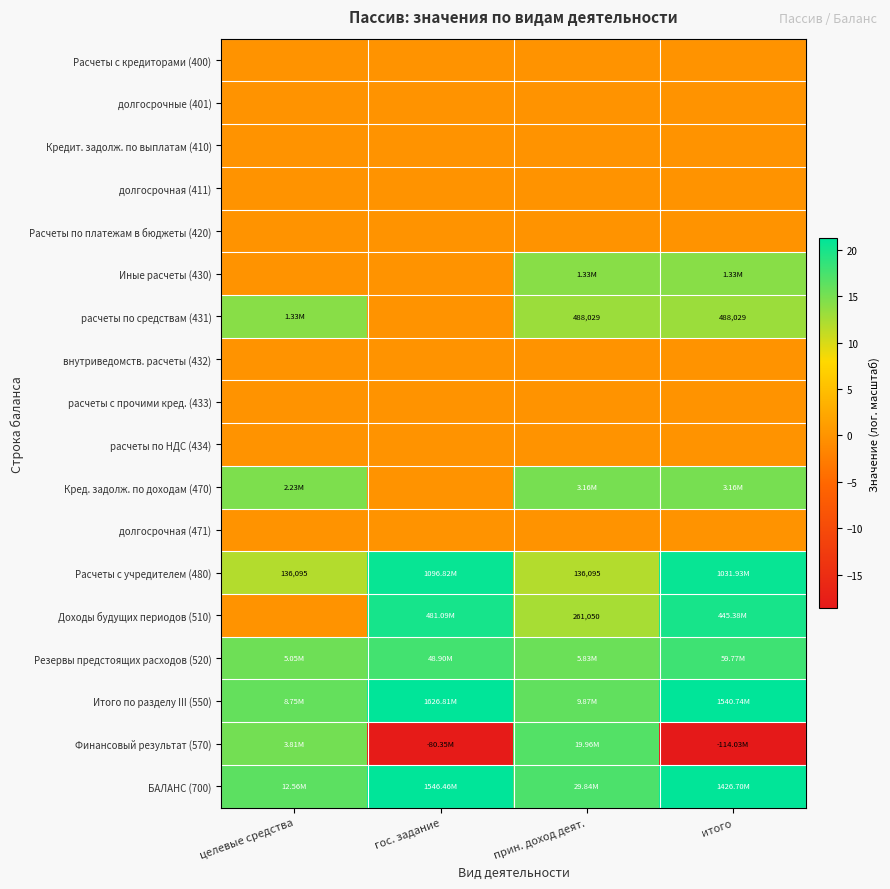

Which series has the widest spread of values?

Финансовый результат (570)